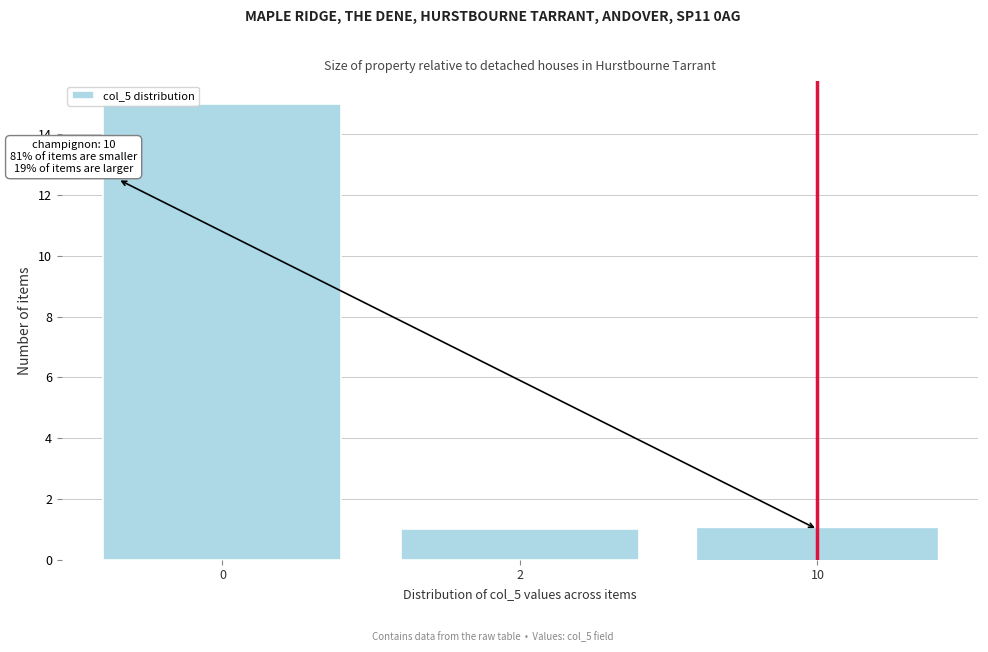

Reading left to right, transcribe all the data shown in this chart.

0=15	2=1	10=1